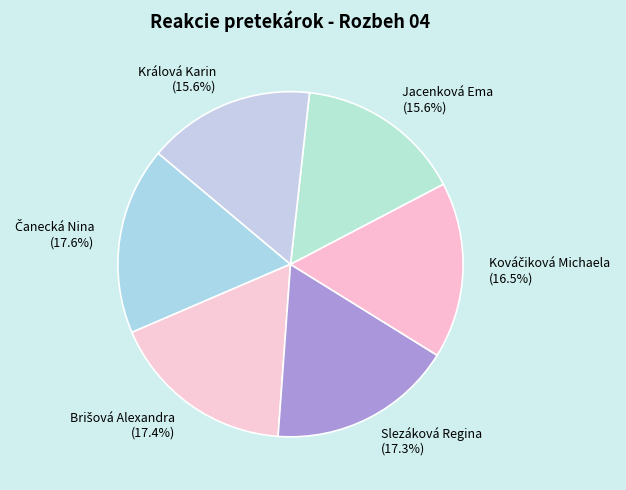

Does Slezáková Regina represent more than half of the total?

No